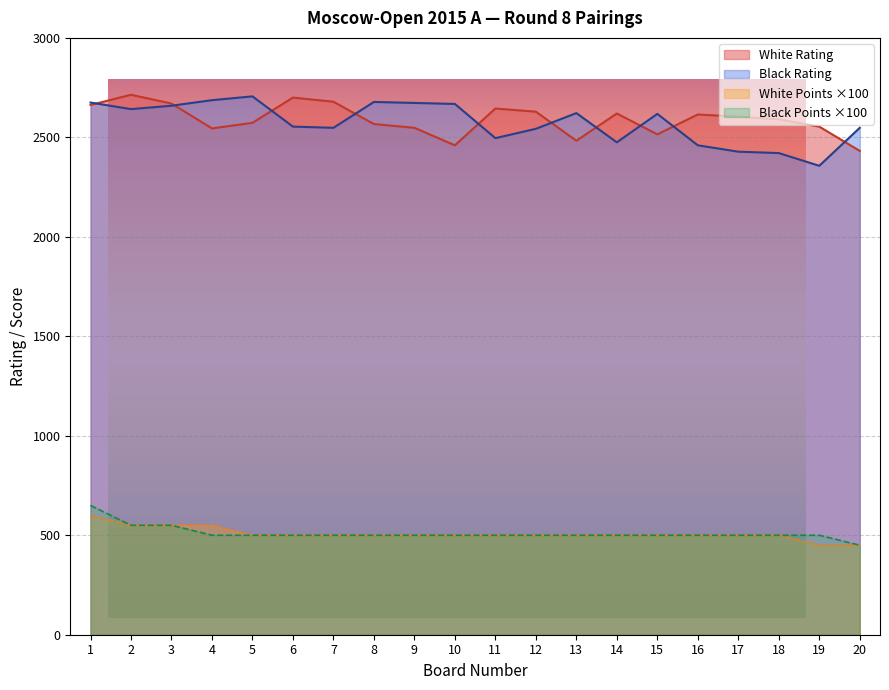

Which series has the largest total across all categories?

White Rating